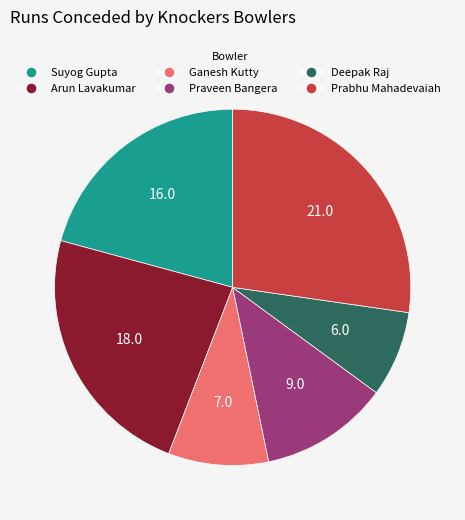

Rank the categories by value from lowest to highest.

Deepak Raj, Ganesh Kutty, Praveen Bangera, Suyog Gupta, Arun Lavakumar, Prabhu Mahadevaiah